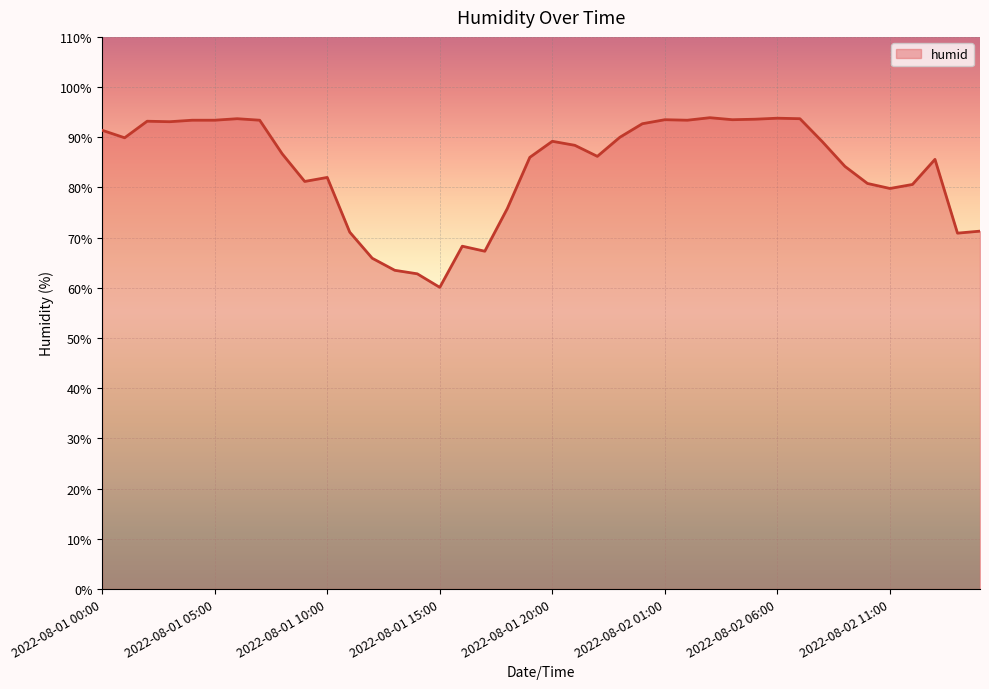

What is the maximum value shown in the chart?

93.9